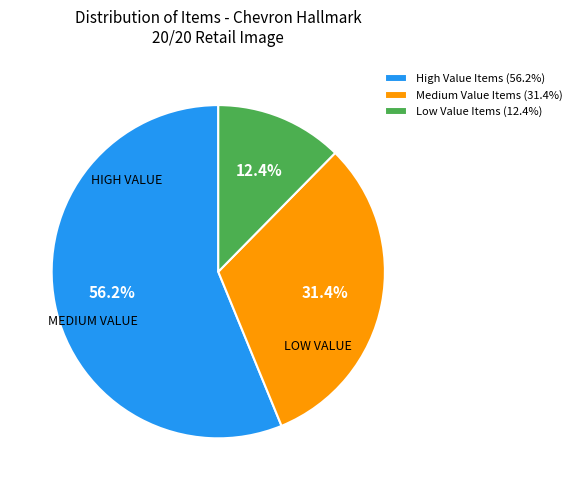

What is the largest slice in the pie chart?

High Value Items (56.2%)